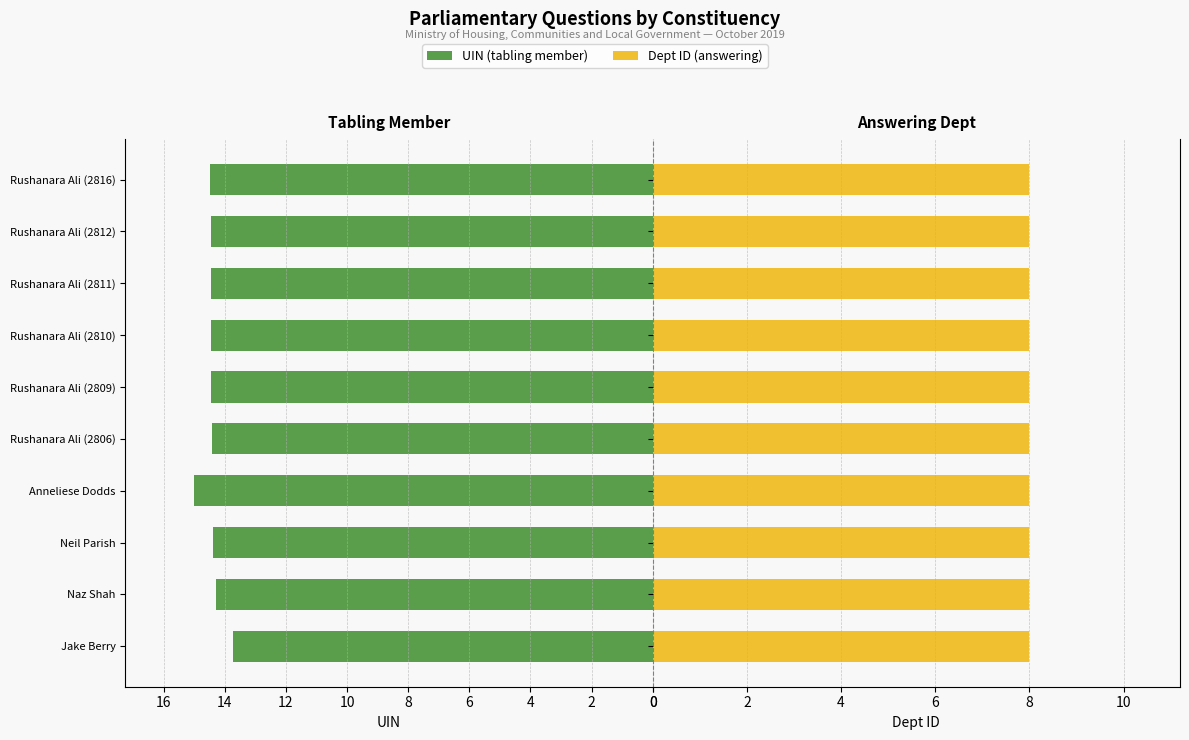

What are all the series names shown in the legend?

UIN (tabling member), Dept ID (answering)